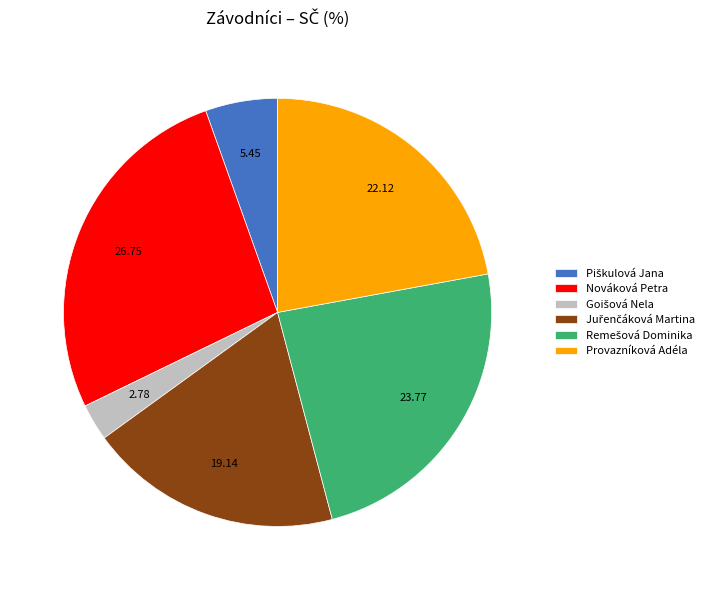

Does Provazníková Adéla represent more than half of the total?

No